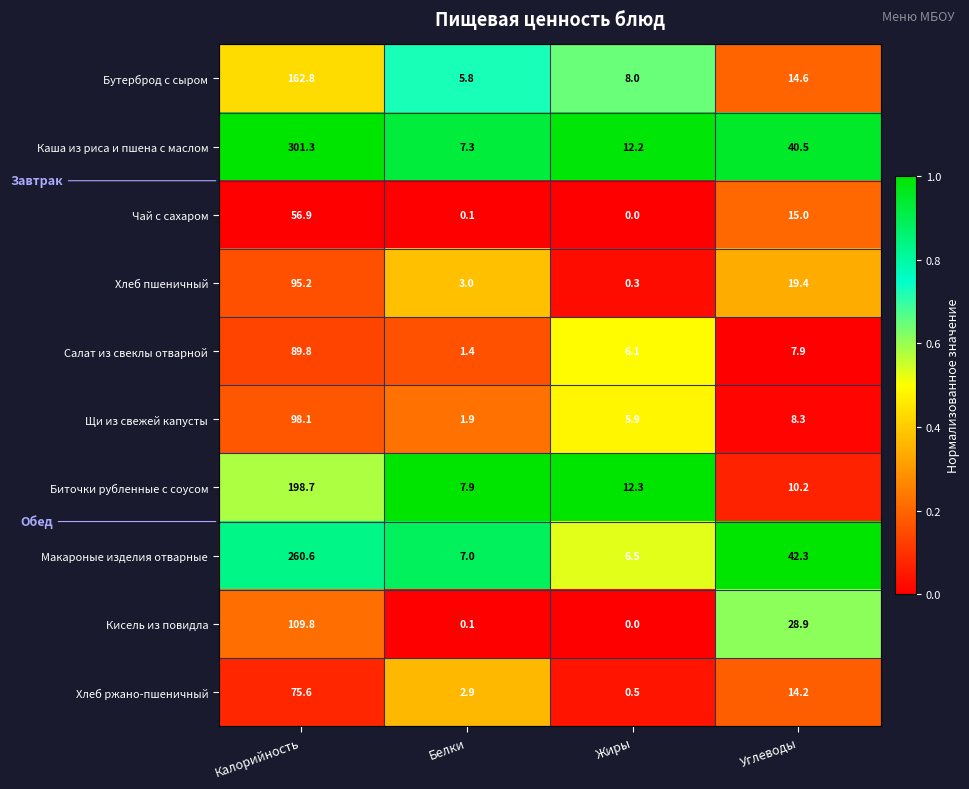

Between Белки and Углеводы, which series saw the biggest shift?

Макароные изделия отварные